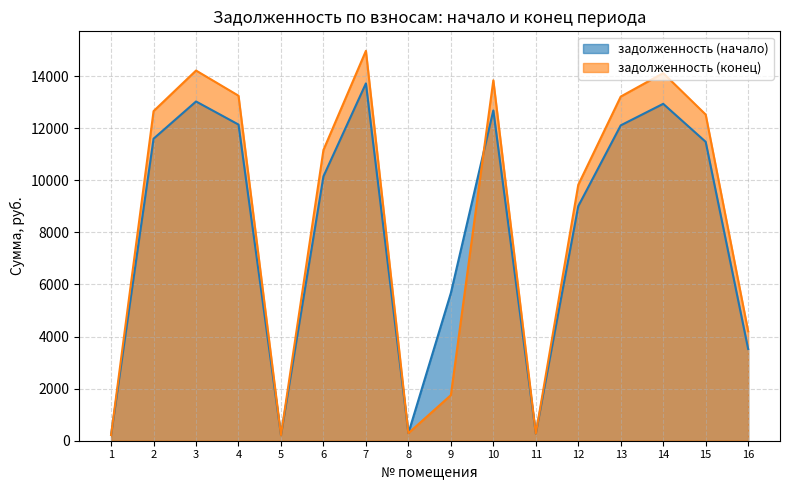

Rank the series by their average value, from highest to lowest.

задолженность (конец), задолженность (начало)